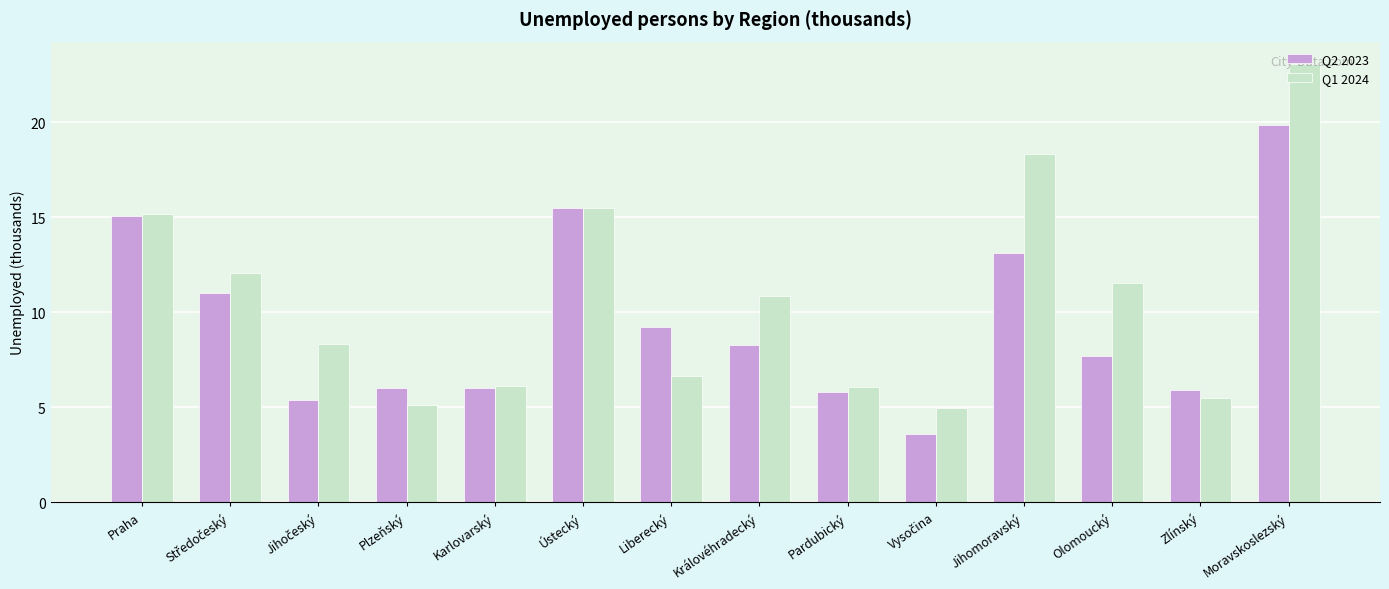

At which label does Q2 2023 first exceed 8?

Praha